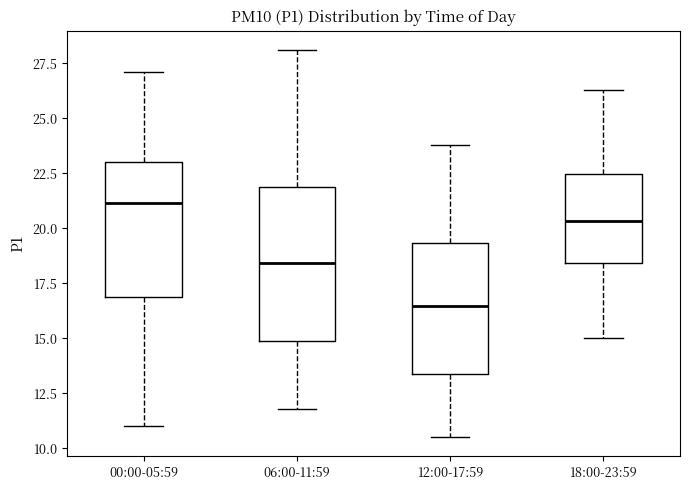

Reading left to right, read every box against the y-axis: the position of its median line, the range the box covers, and the ends of its whiskers. The values are not printed on the chart, so give them approximately, as read against the axis.

00:00-05:59: median 21.0, box 17.0 to 23.0, whiskers 11.0 to 27.0
06:00-11:59: median 18.5, box 15.0 to 22.0, whiskers 12.0 to 28.0
12:00-17:59: median 16.5, box 13.5 to 19.5, whiskers 10.5 to 24.0
18:00-23:59: median 20.5, box 18.5 to 22.5, whiskers 15.0 to 26.5